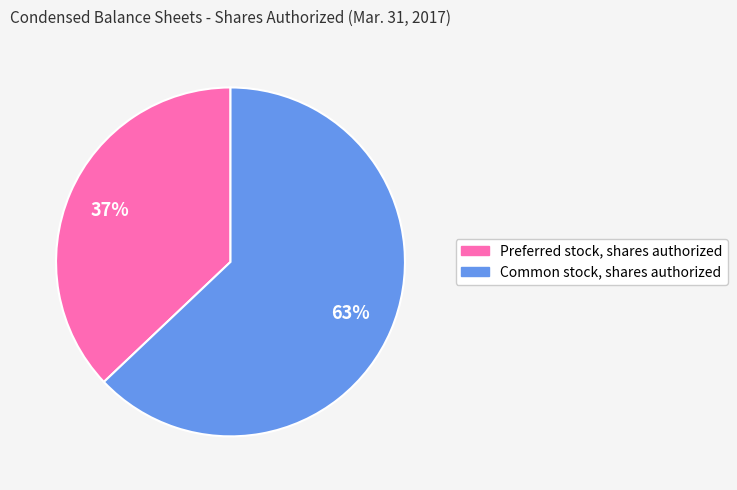

Which has a higher value, Preferred stock, shares authorized or Common stock, shares authorized?

Common stock, shares authorized